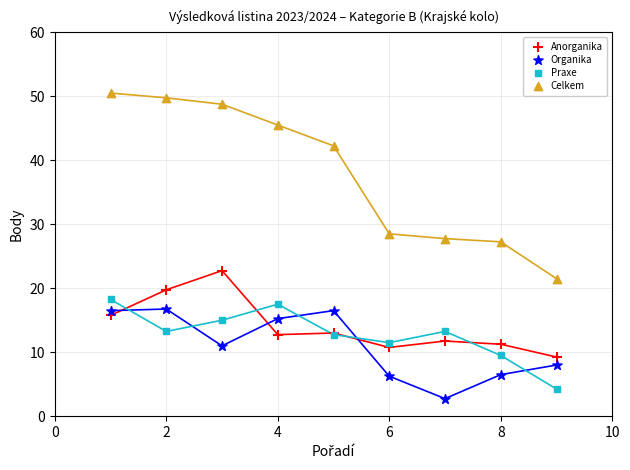

Which series reaches the maximum Y coordinate?

Celkem